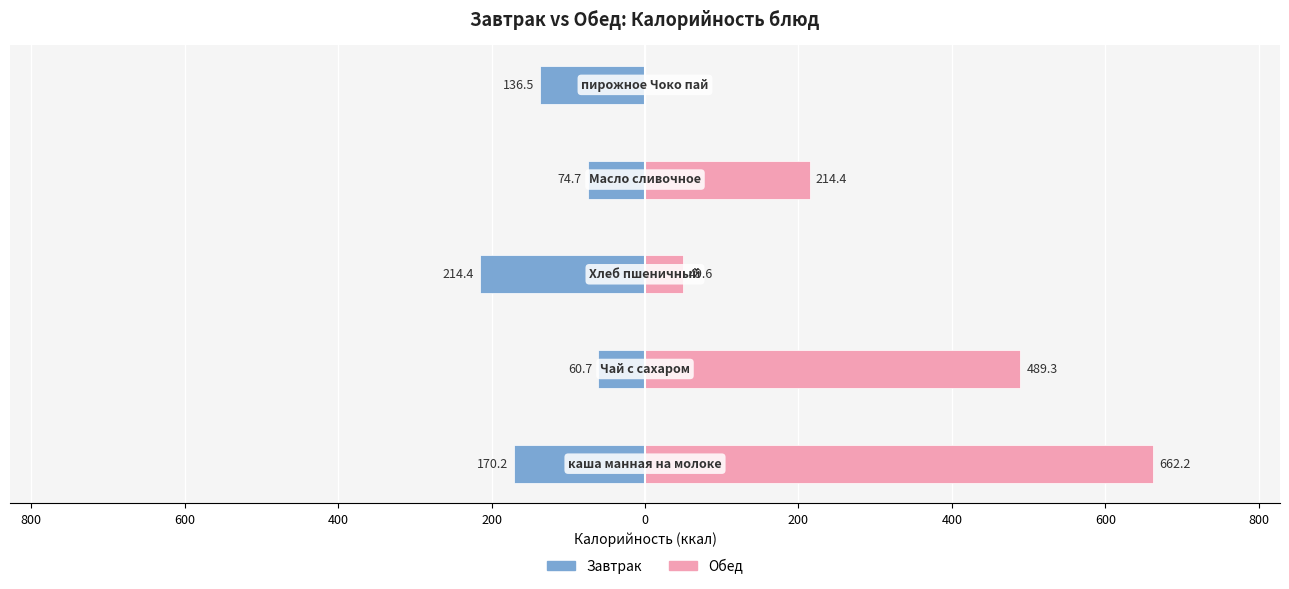

How many data points in Завтрак are above -136?

2